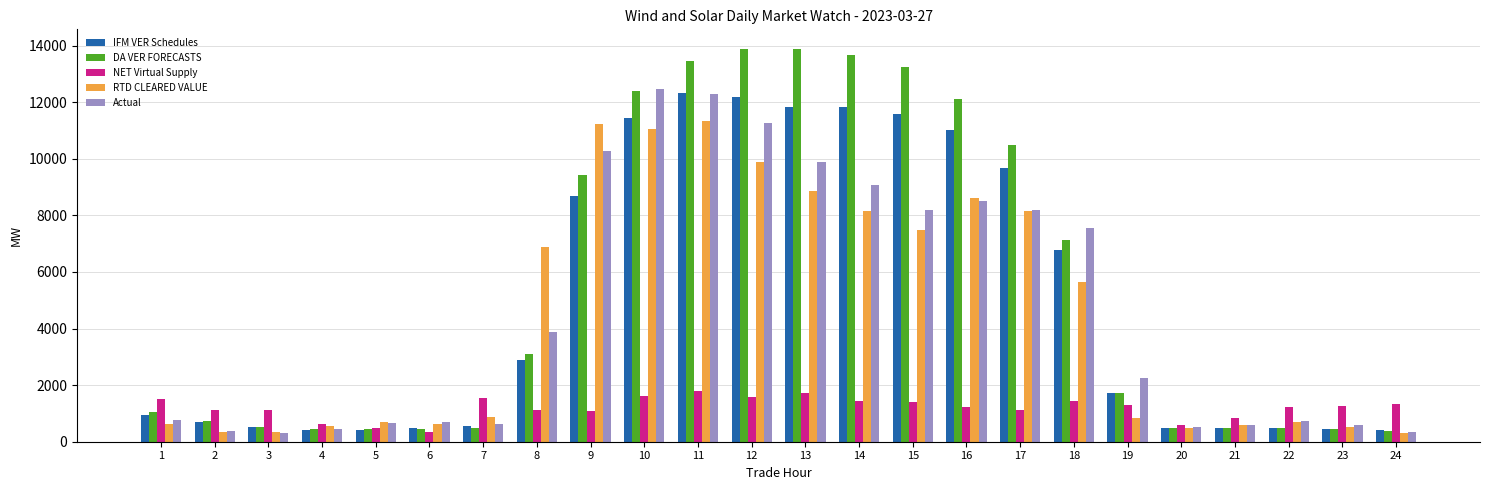

What is the value of the DA VER FORECASTS bar at the 15th from the left?

13237.2